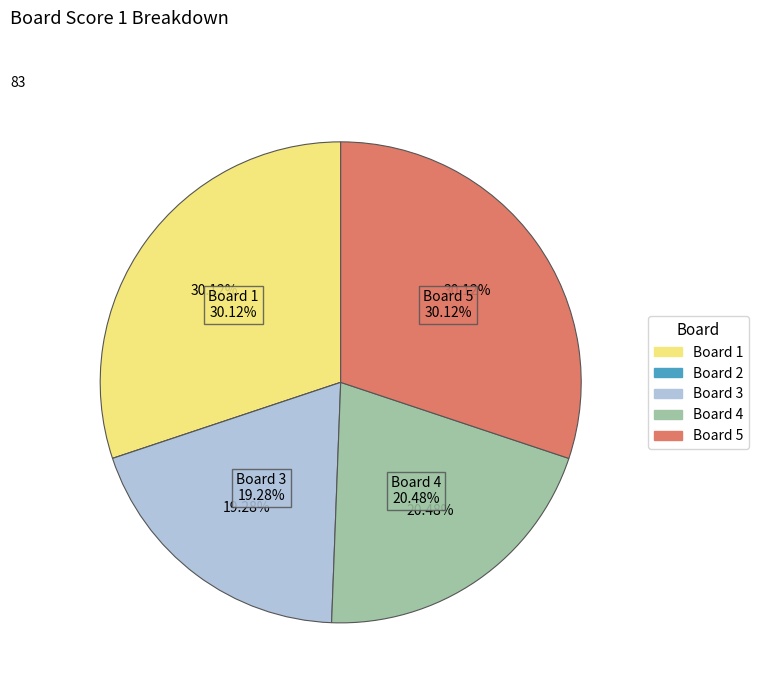

How many slices are in this pie chart?

5